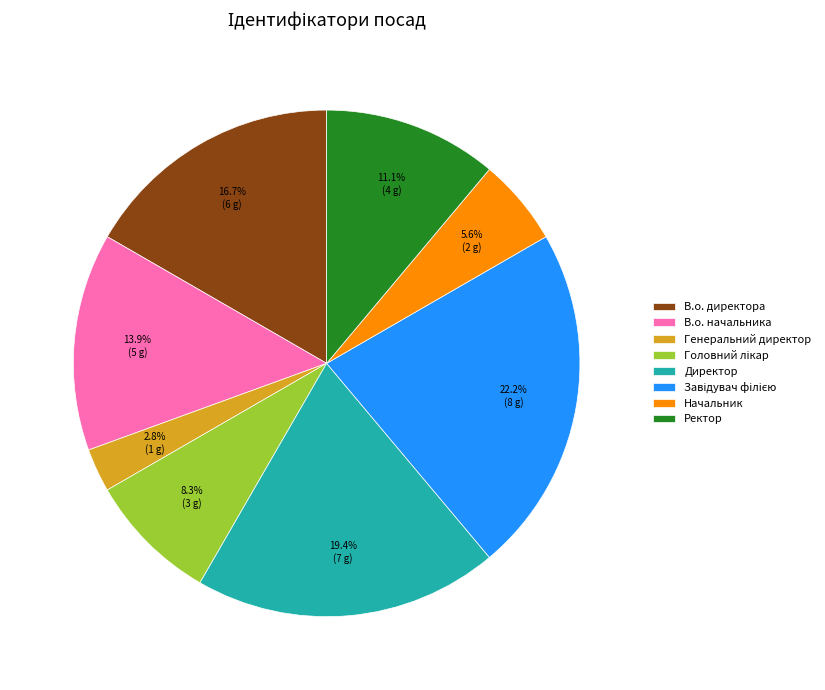

What is the ratio of the value at В.о. начальника to the value at Начальник?

2.5